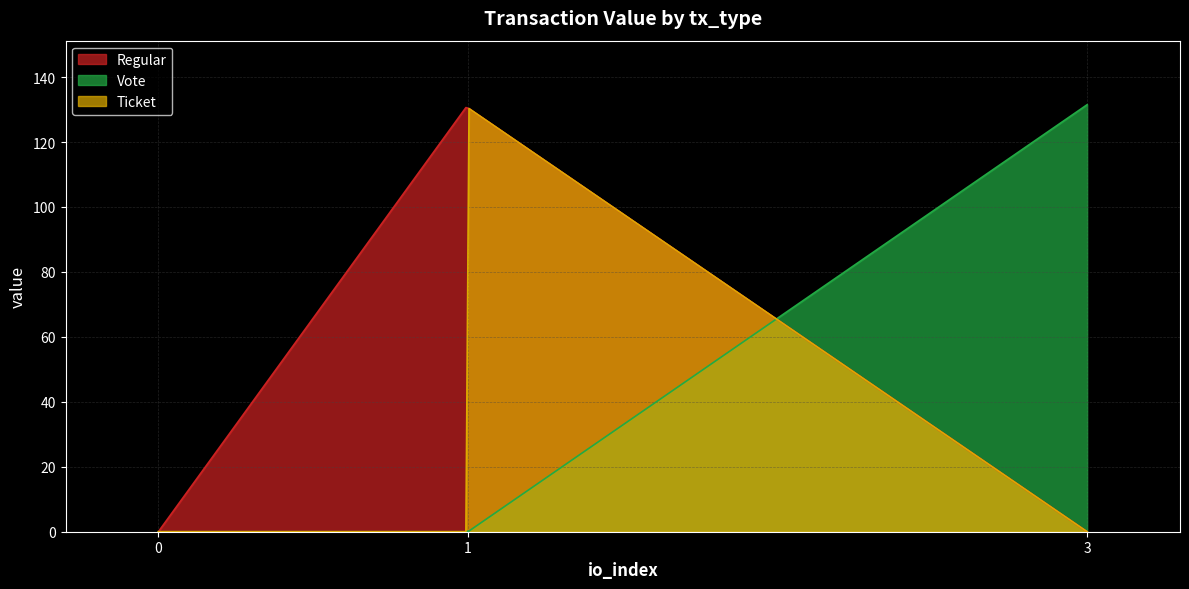

Between direction:-1/io:0 and direction:-1/io:1, which is larger?

direction:-1/io:1